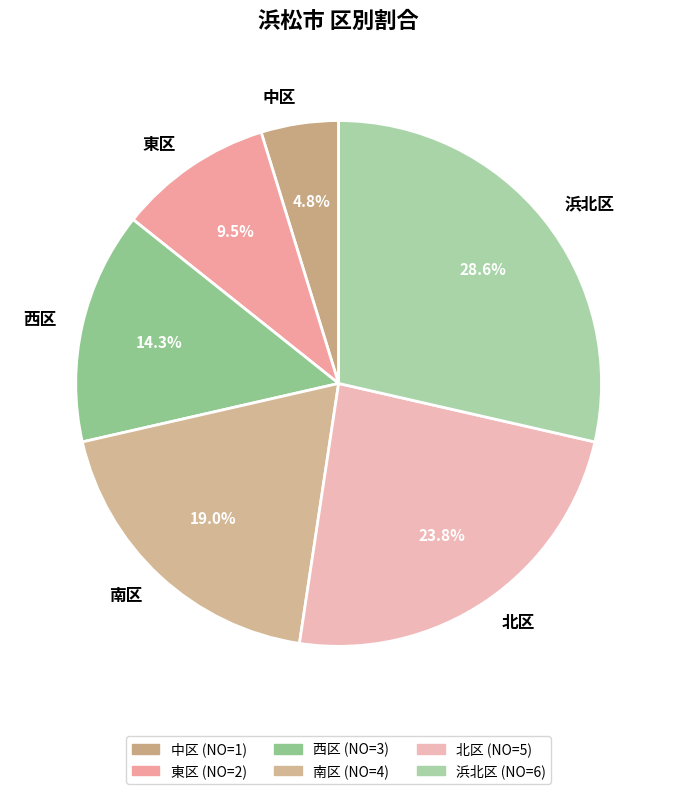

How many slices are in this pie chart?

6